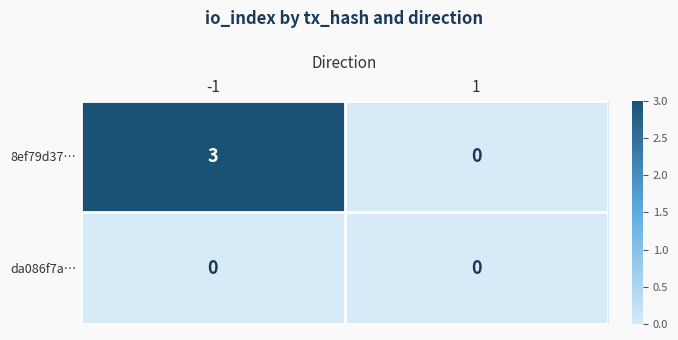

How many data points does each series have?

2